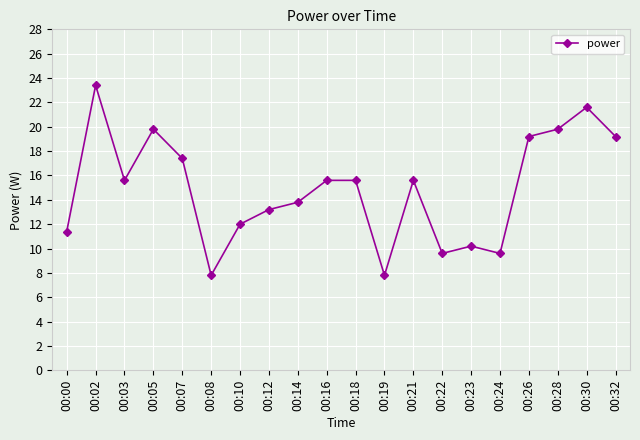

Between 00:05 and 00:32, which is larger?

00:05